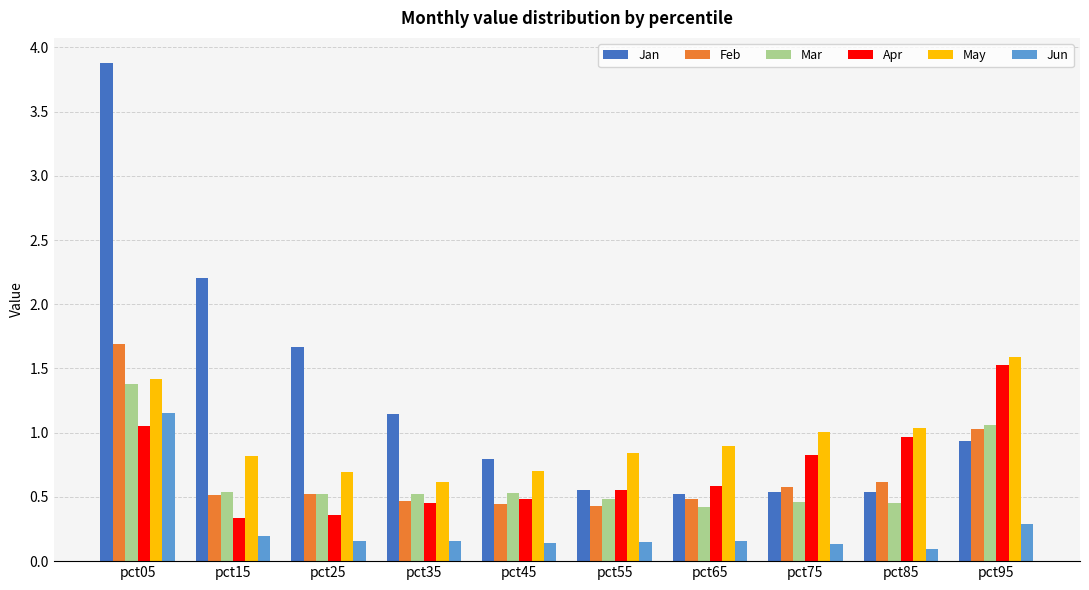

Which category has the highest value in the May series?

pct95